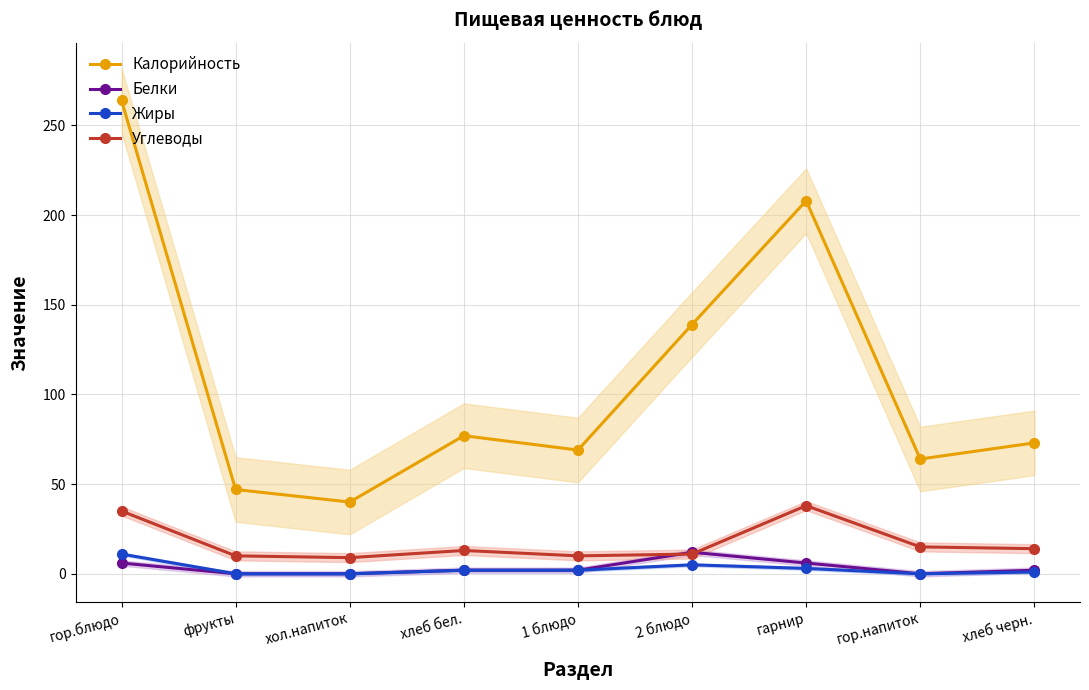

Rank the series by their maximum value, from highest to lowest.

Калорийность, Углеводы, Белки, Жиры